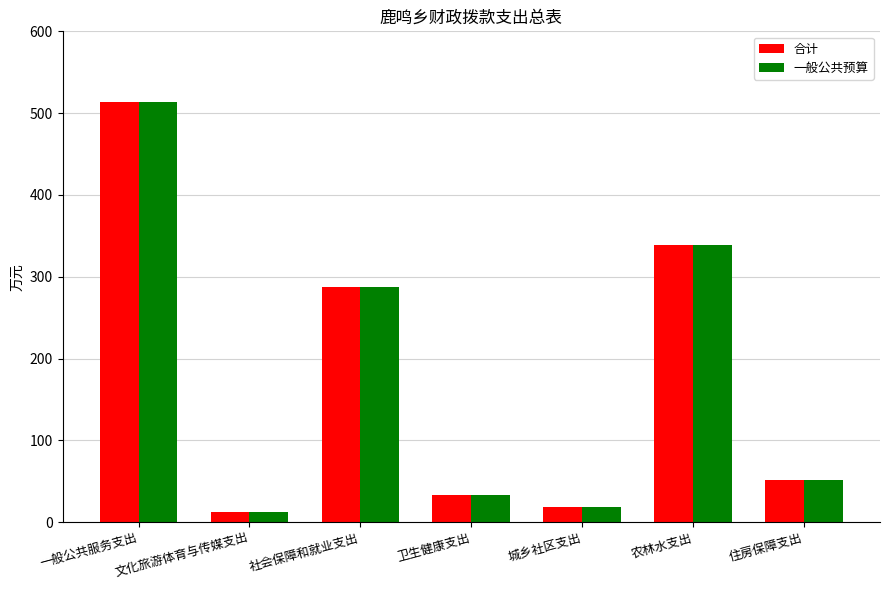

What value does the 合计 series have at 文化旅游体育与传媒支出?

12.2